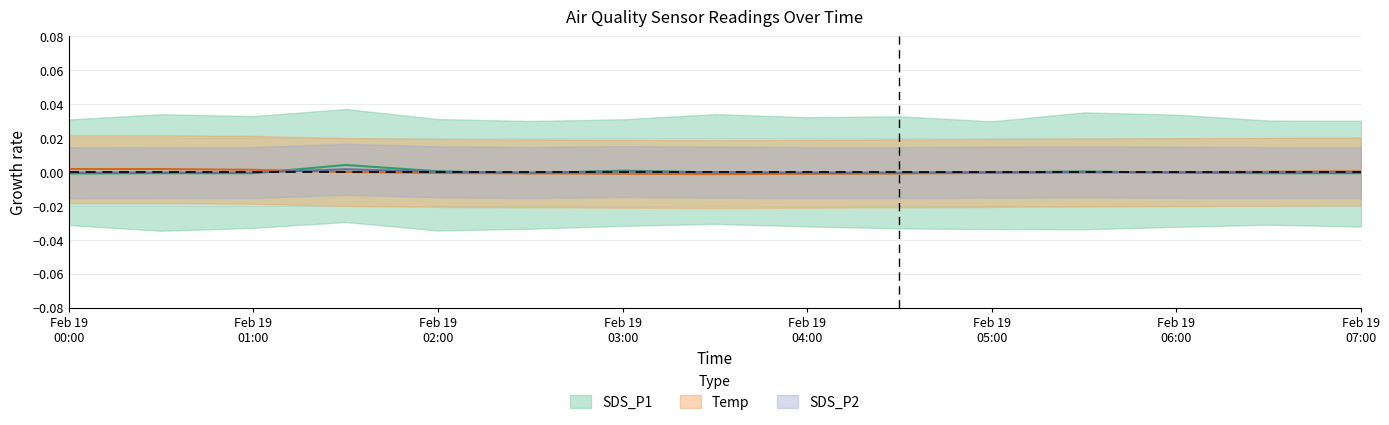

After their last crossing, which series has the higher values: SDS_P1 or Temp?

Temp